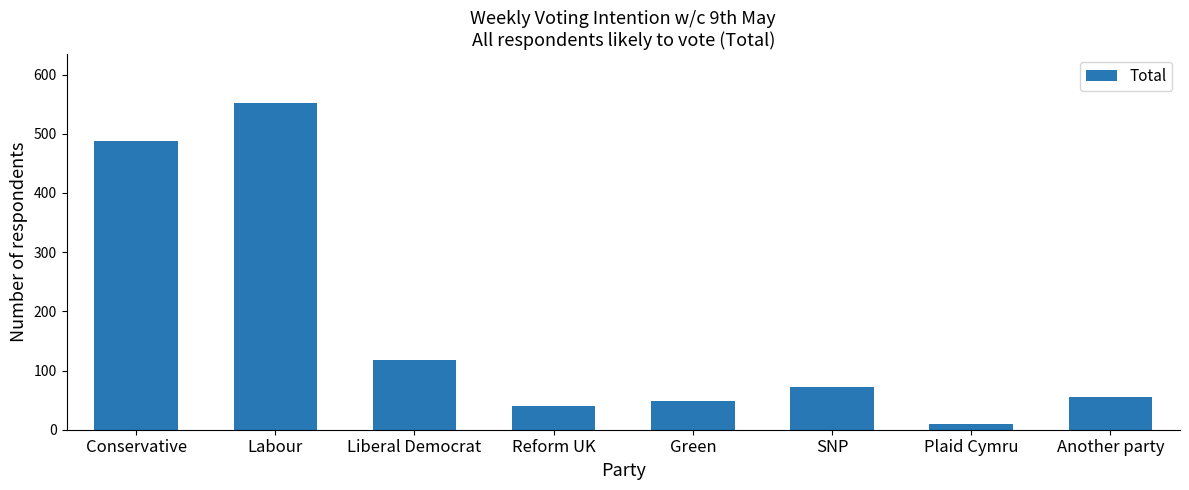

Reading right to left, transcribe all the data shown in this chart.

Another party=56	Plaid Cymru=9	SNP=72	Green=48	Reform UK=40	Liberal Democrat=118	Labour=552	Conservative=488